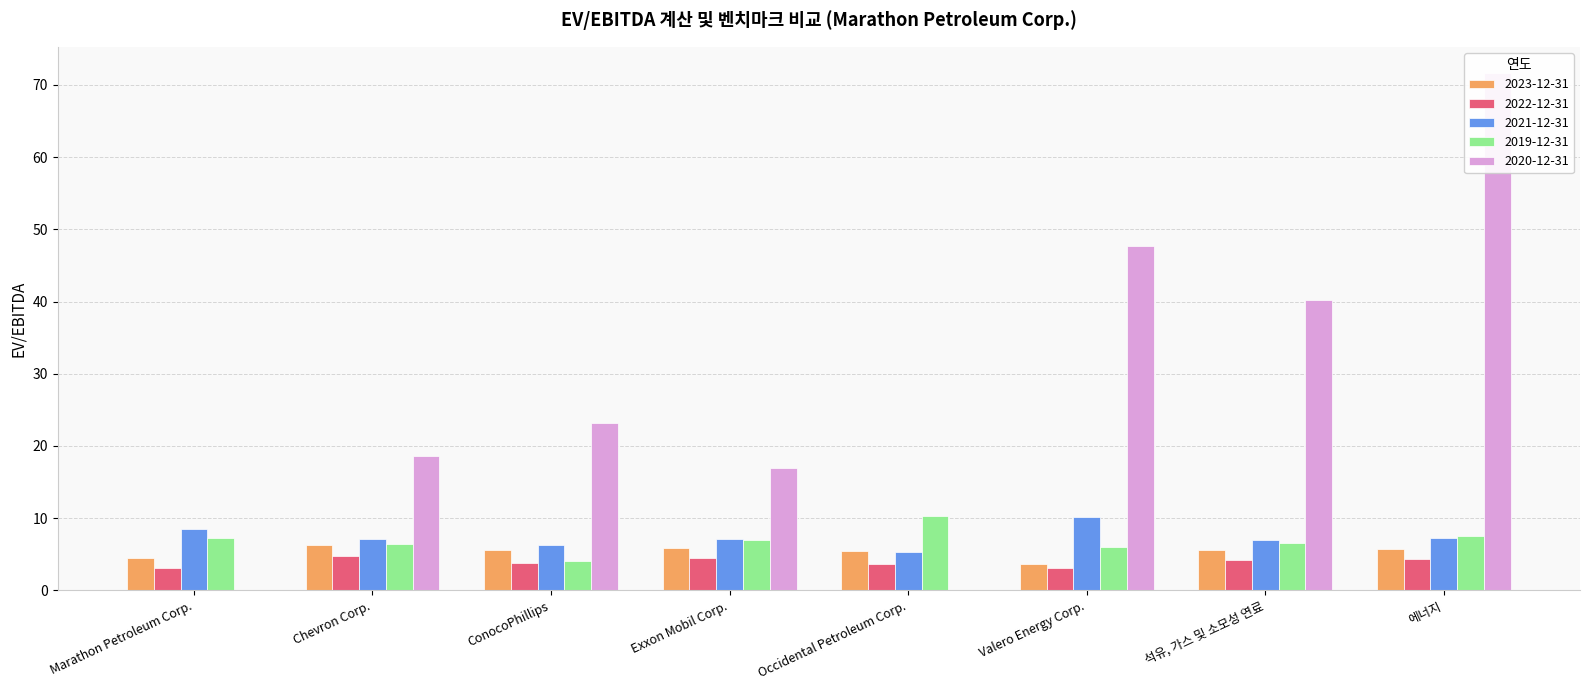

What is the label of the 3rd bar from the left?

ConocoPhillips